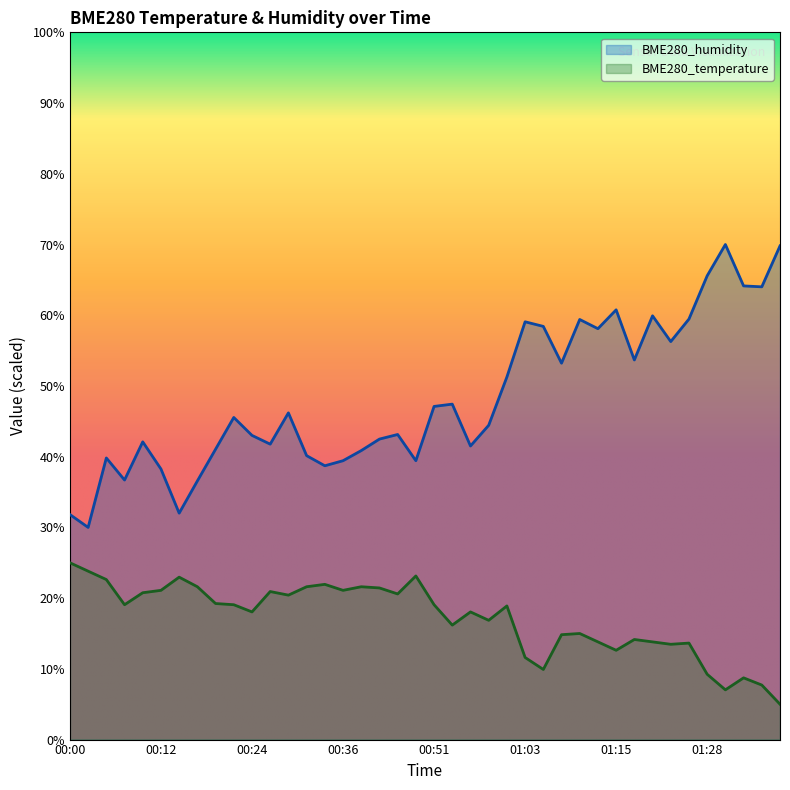

True or false: BME280_humidity and BME280_temperature intersect in this chart.

False